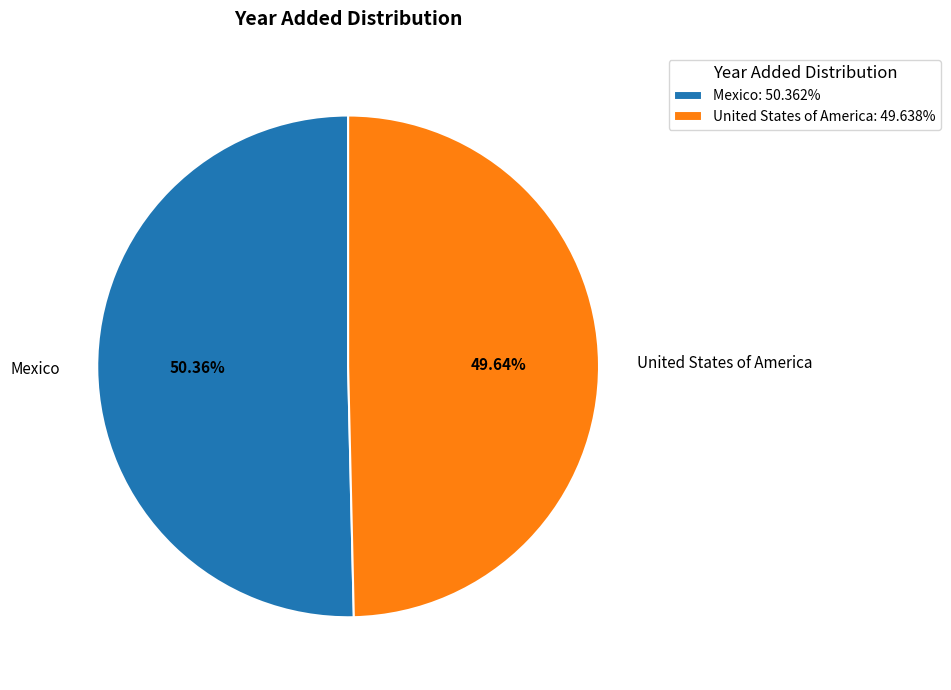

True or false: United States of America accounts for 38% of the total.

False